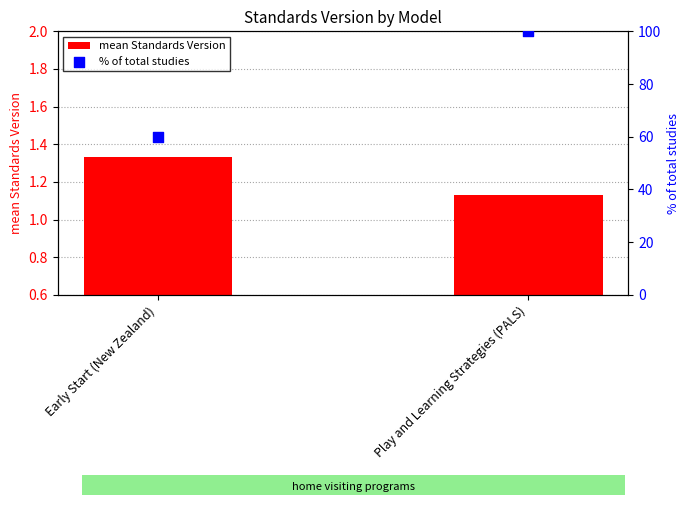

What are all the series names shown in the legend?

mean Standards Version, % of total studies